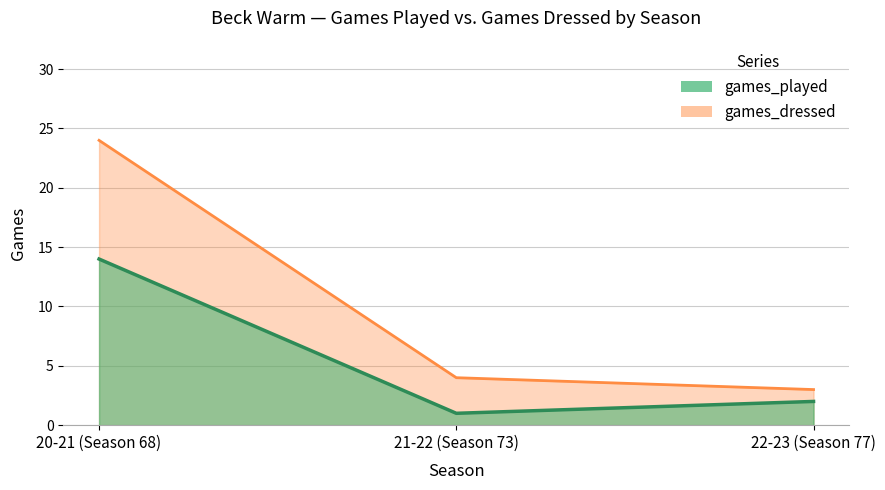

At which label is games_played closest to 7?

22-23 (Season 77)